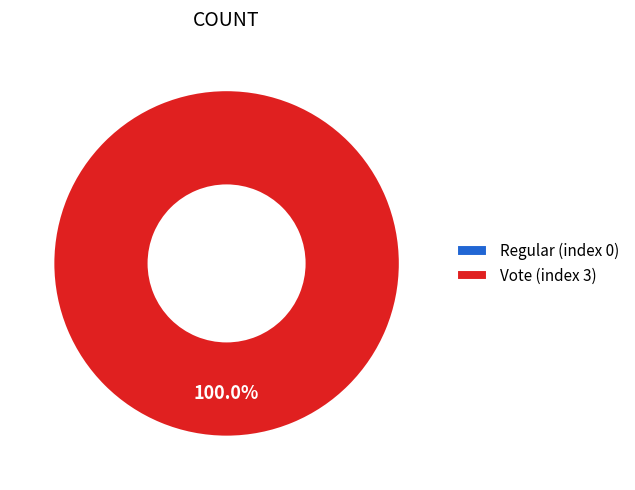

Between Vote (index 3) and Regular (index 0), which is larger?

Vote (index 3)